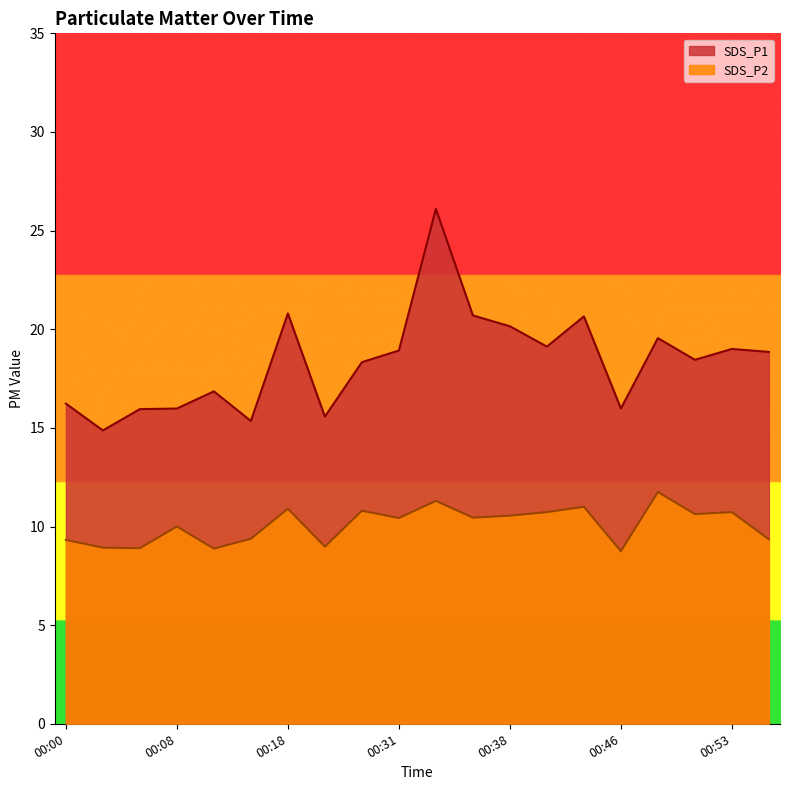

At which category is the sum across all series the highest?

00:33